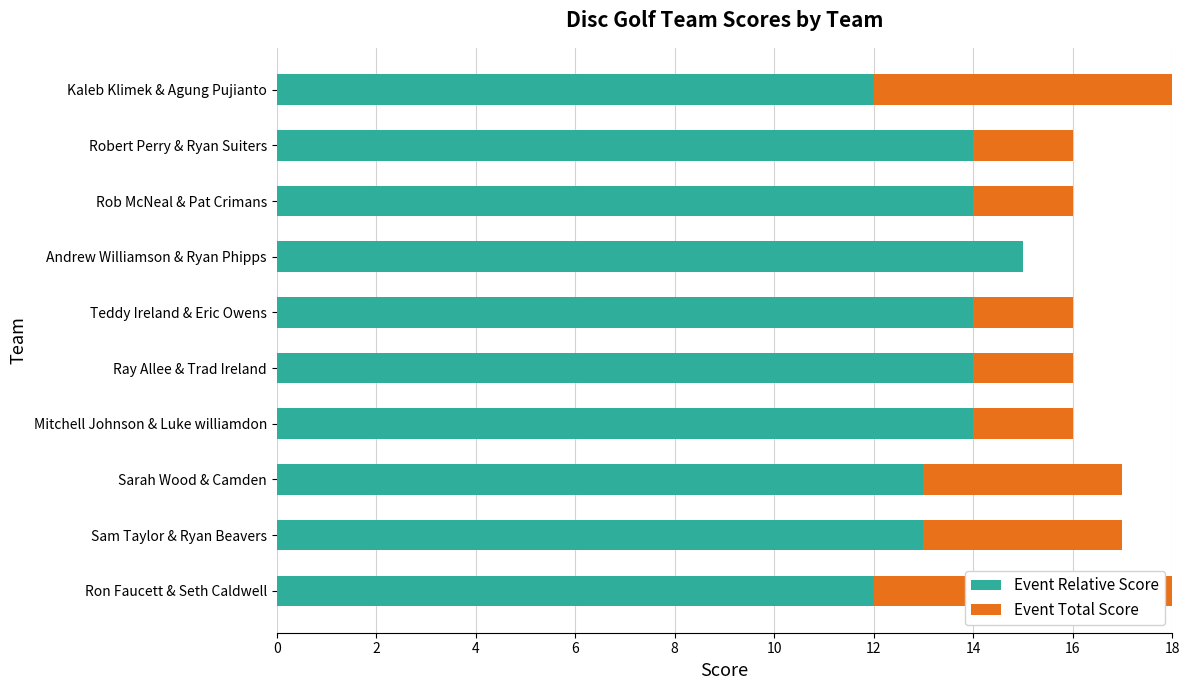

What is the highest value of the Event Total Score series?

6